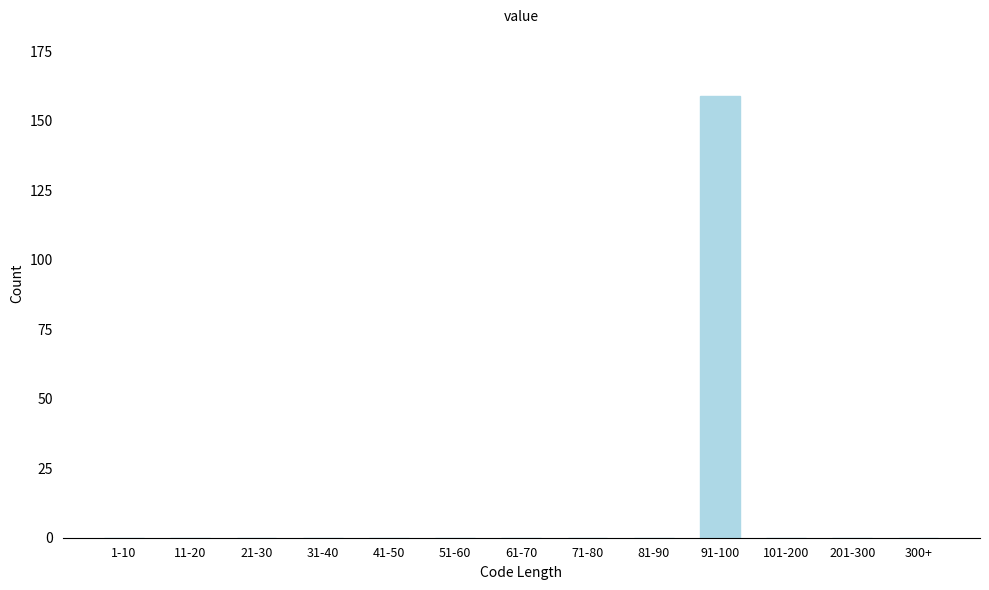

Reading left to right, what are all the values shown in this chart?

1-10=0	11-20=0	21-30=0	31-40=0	41-50=0	51-60=0	61-70=0	71-80=0	81-90=0	91-100=159	101-200=0	201-300=0	300+=0